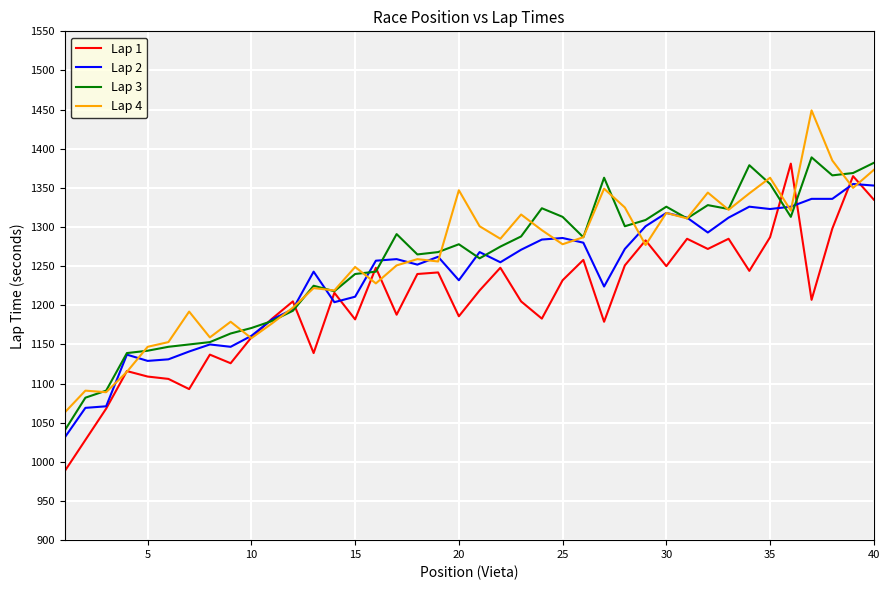

What is the smallest value displayed?

988